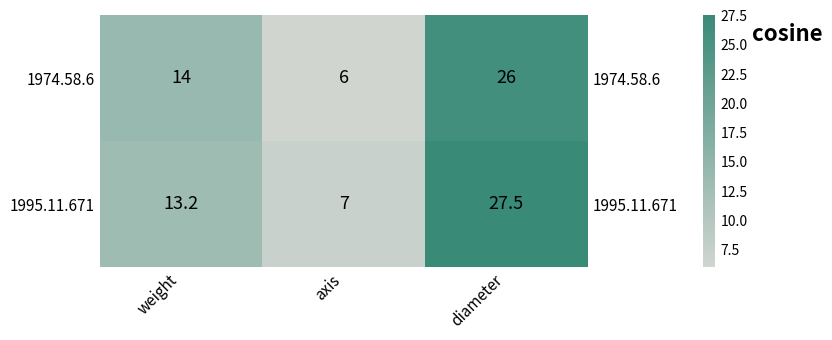

At how many categories does at least one series exceed 11?

2